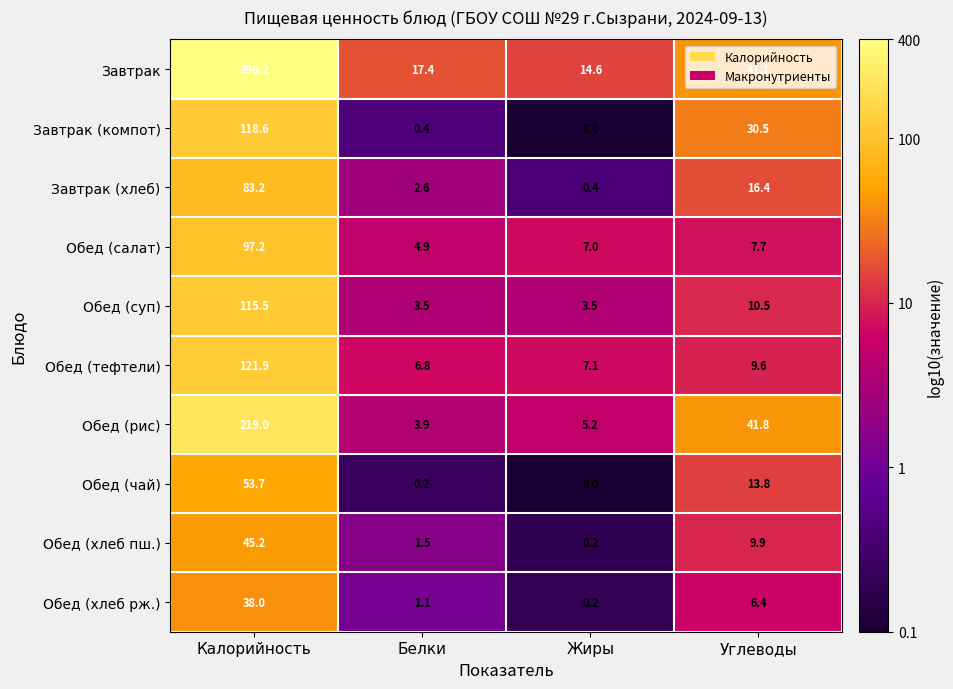

Which series has the largest range (max minus min)?

Завтрак